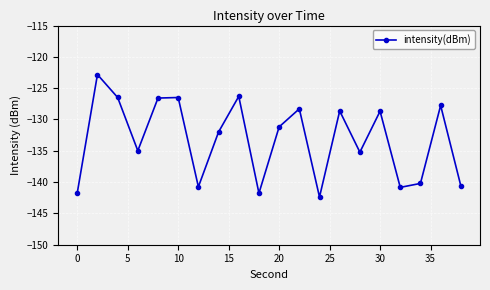

What is the sum of all values?

-2663.7